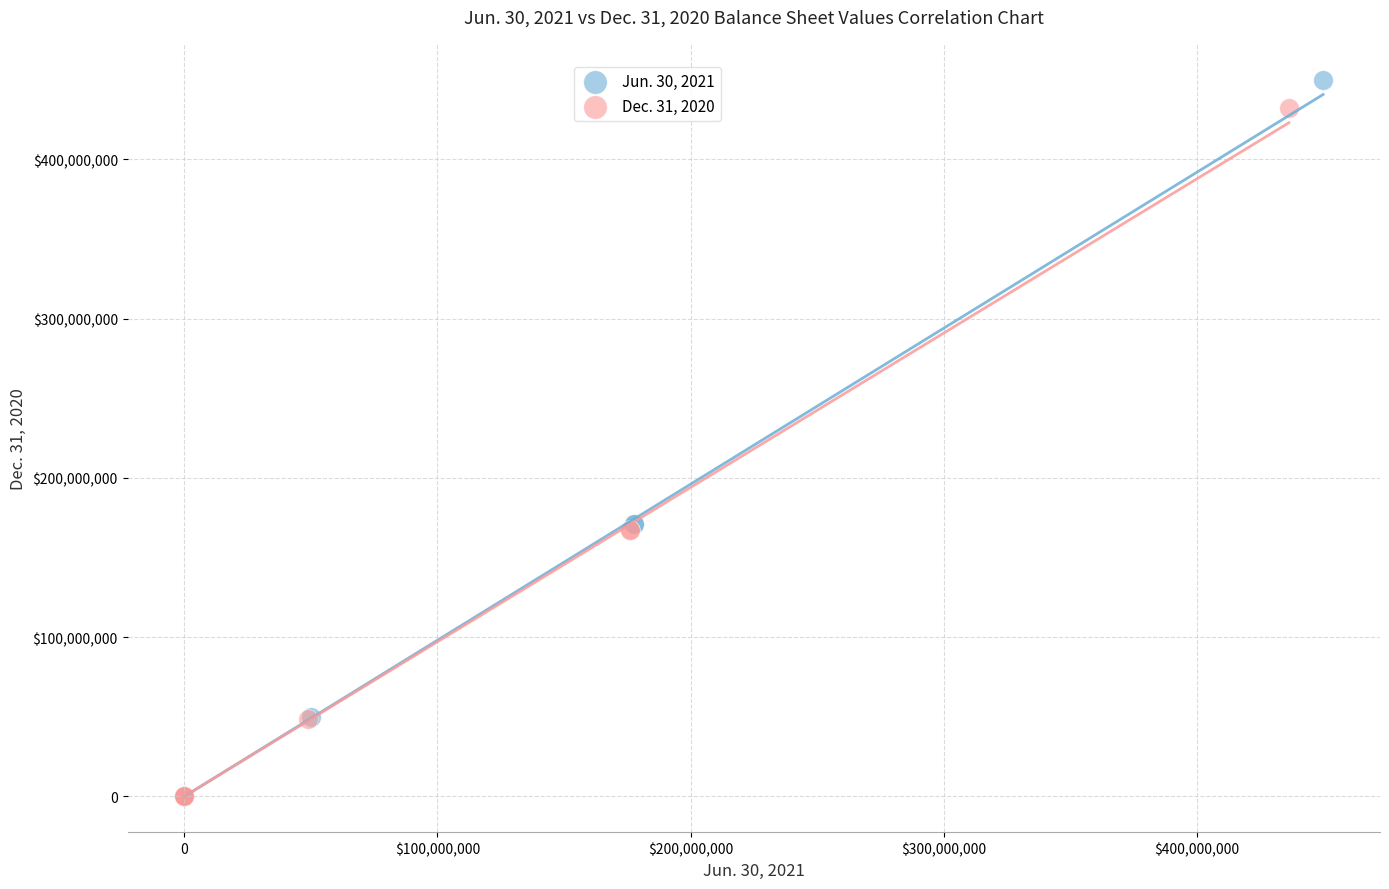

Which series reaches the maximum Y coordinate?

Jun. 30, 2021